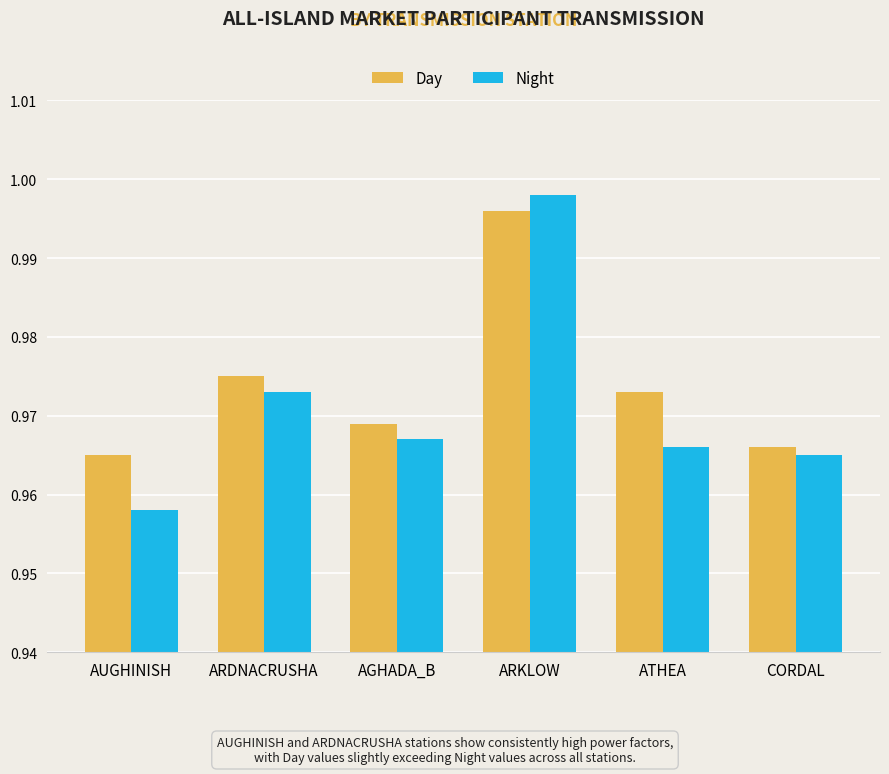

What is the label of the 4th bar from the right?

AGHADA_B